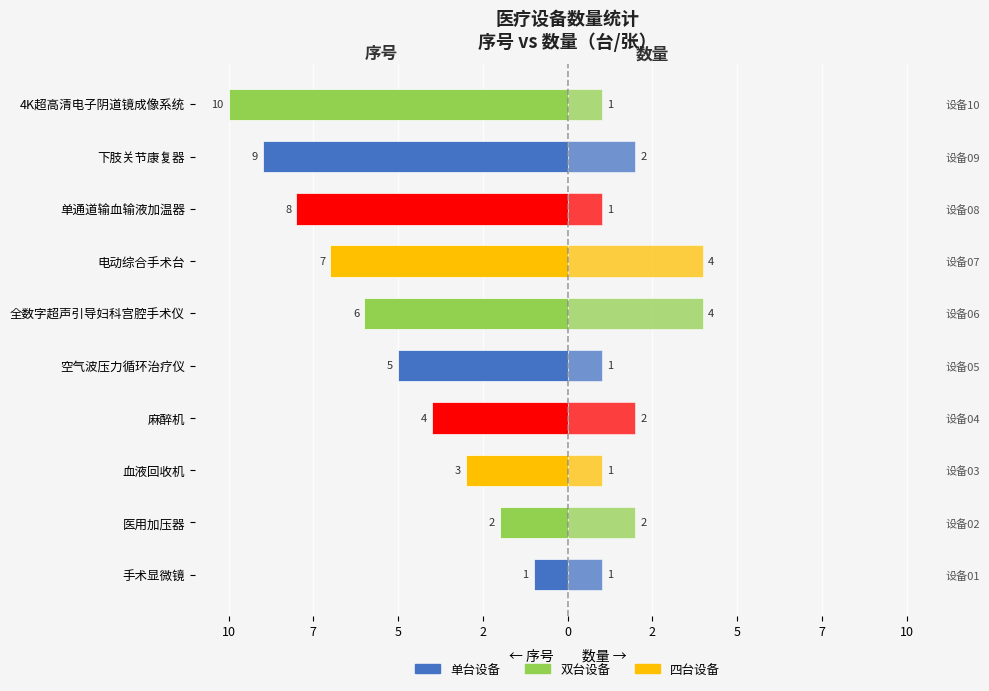

What is the difference between the maximum and second lowest values in the 序号（左轴） series?

8